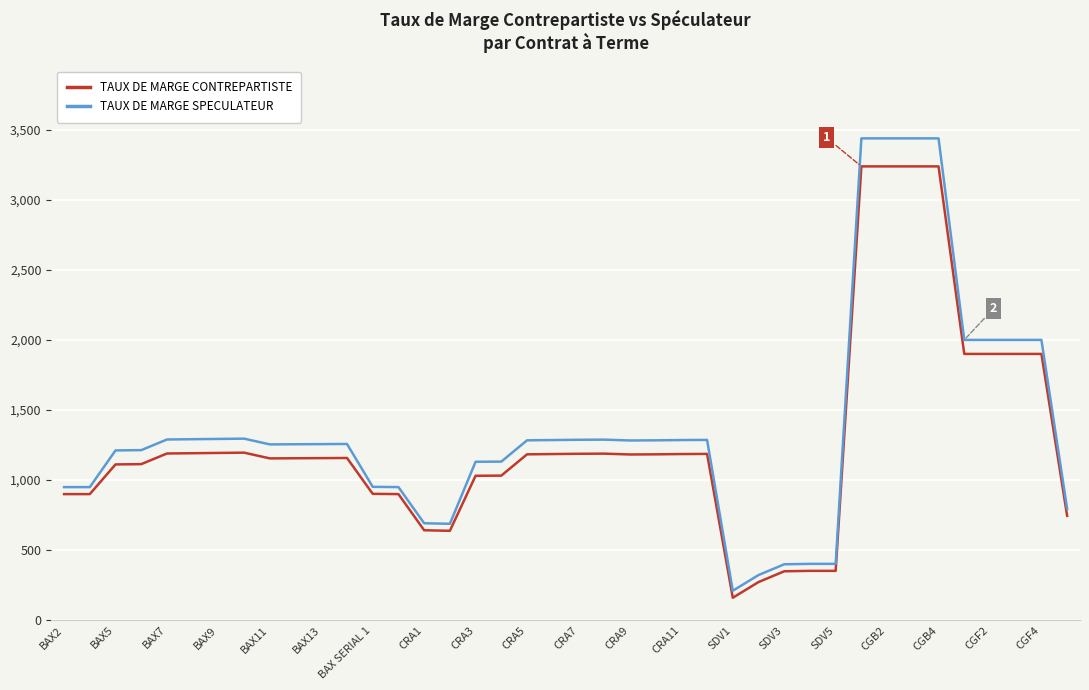

Rank the series by their maximum value, from lowest to highest.

TAUX DE MARGE CONTREPARTISTE, TAUX DE MARGE SPECULATEUR